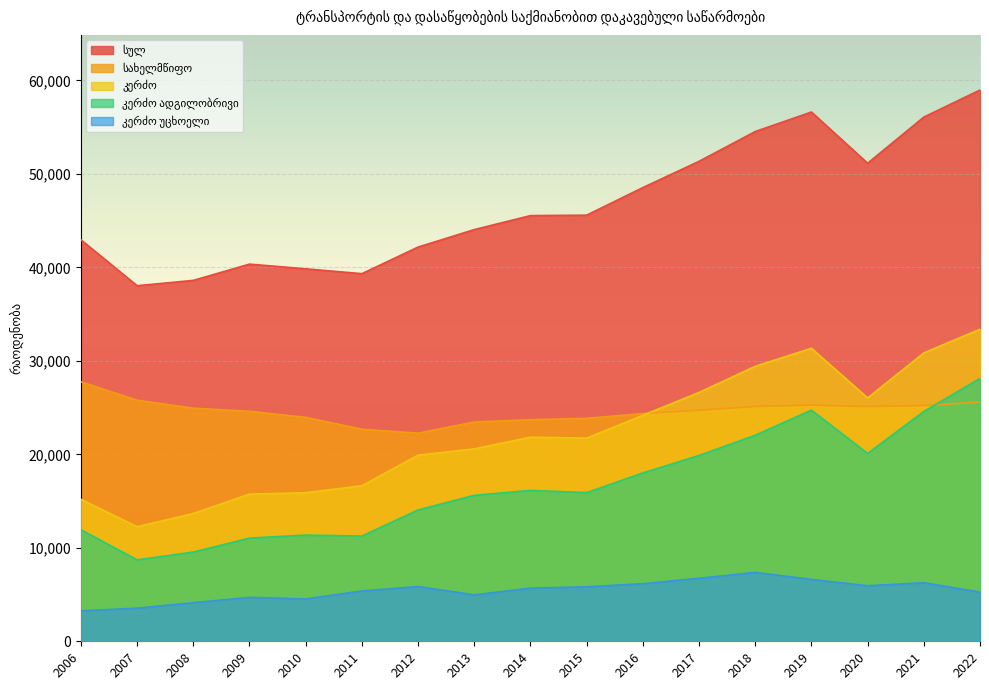

What is the difference between the highest and lowest values at 2012?

36317.0